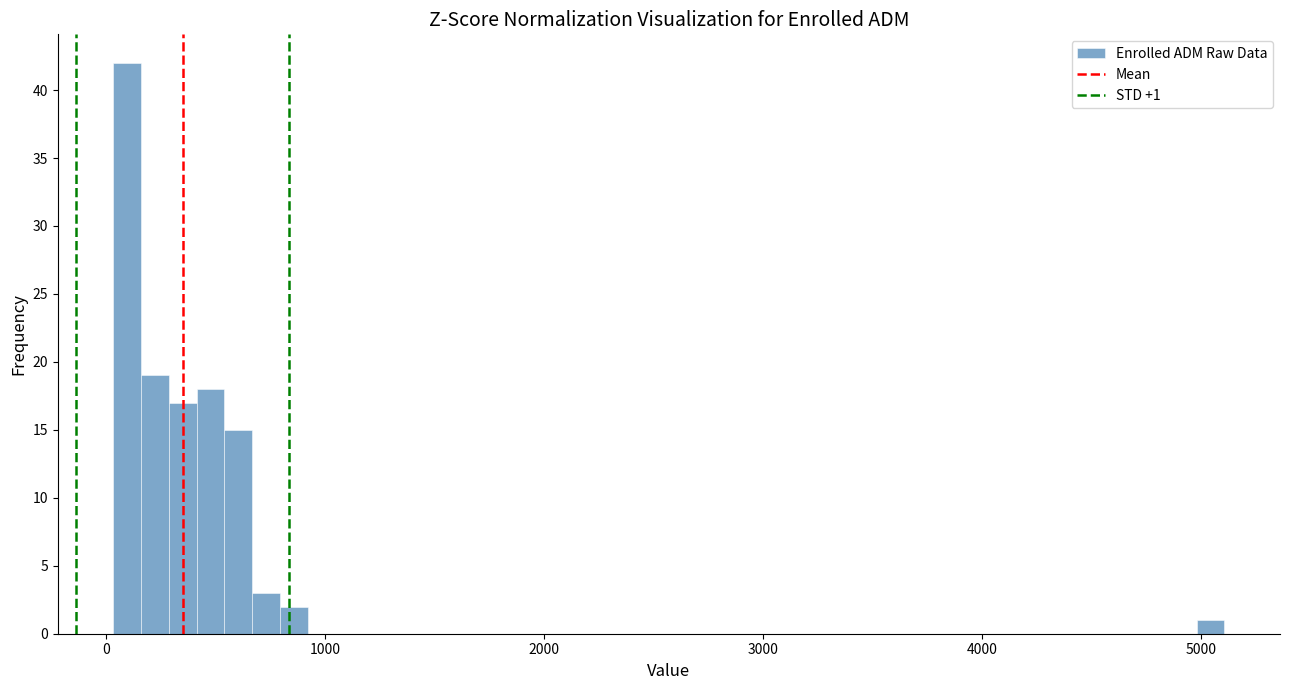

Around what value on the x-axis is the tallest bar? Give the approximate position of its centre, as read against the axis.

100